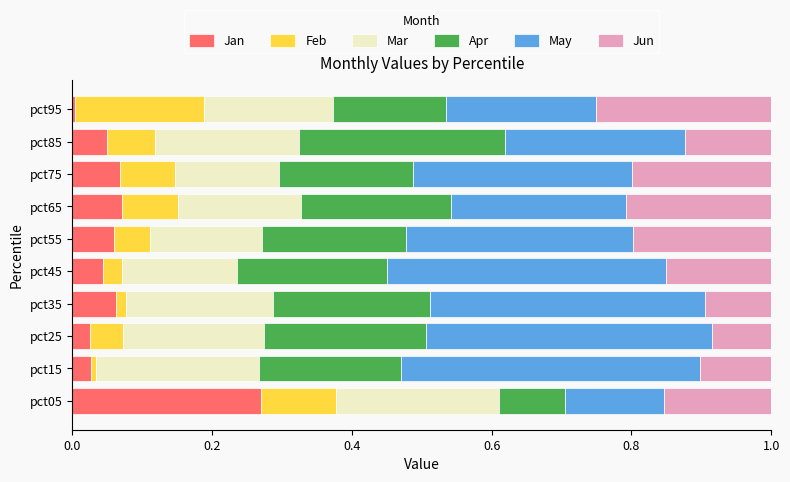

What is the sum of all Jan values?

0.7